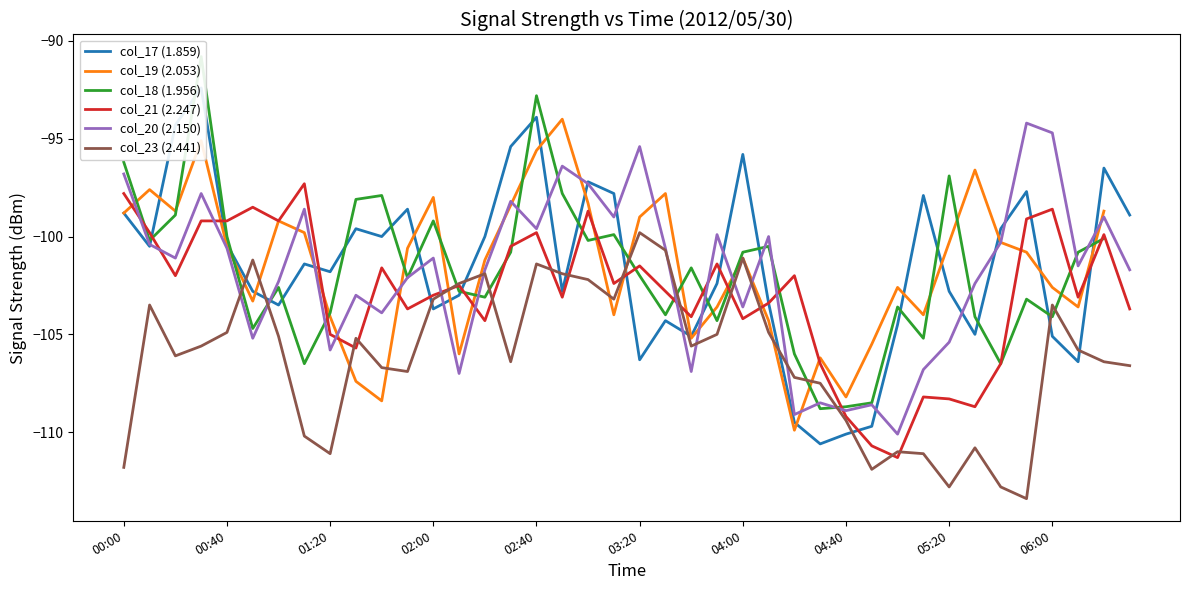

What is the minimum value for col_20 (2.150)?

-110.1